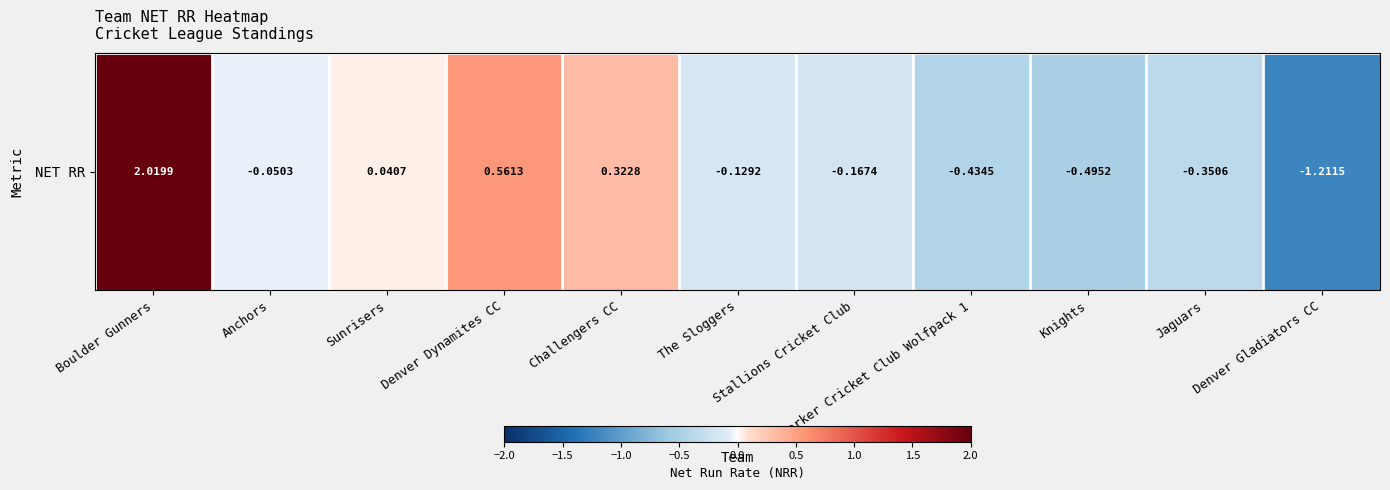

Reading right to left, extract all data points from this chart.

Denver Gladiators CC=-1.2	Jaguars=-0.4	Knights=-0.5	Parker Cricket Club Wolfpack 1=-0.4	Stallions Cricket Club=-0.2	The Sloggers=-0.1	Challengers CC=0.3	Denver Dynamites CC=0.6	Sunrisers=0.0	Anchors=-0.1	Boulder Gunners=2.0